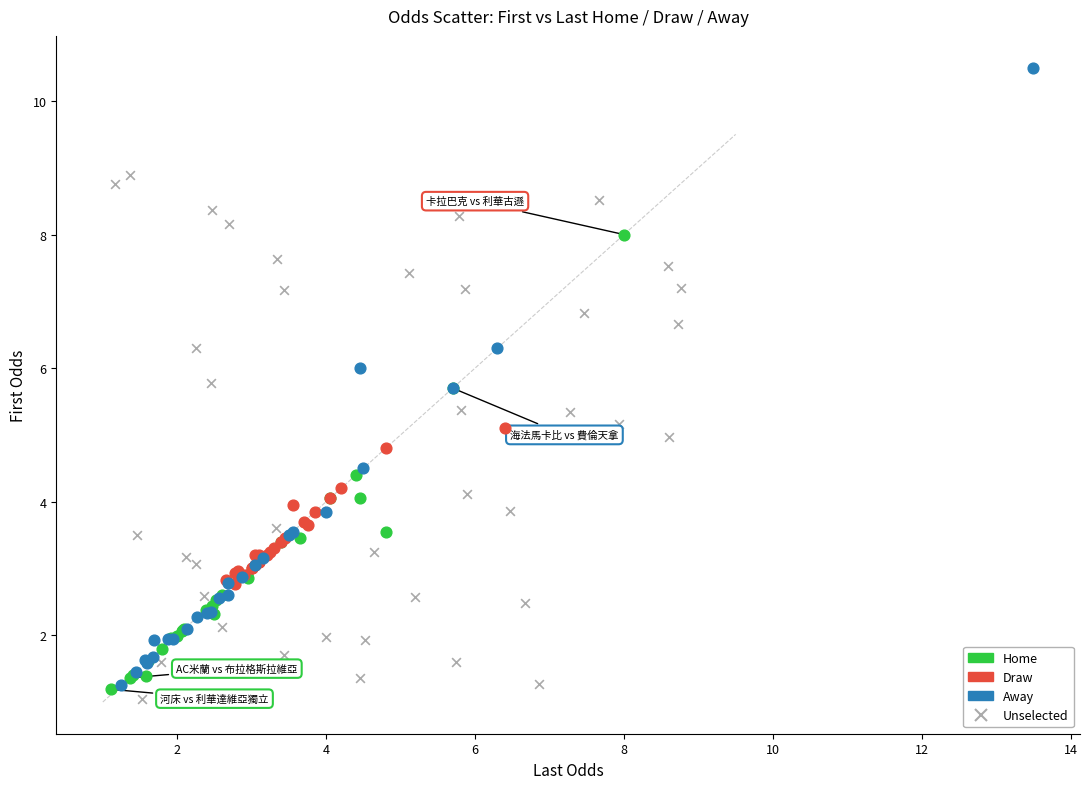

Which series has the largest Y range (max minus min)?

Away